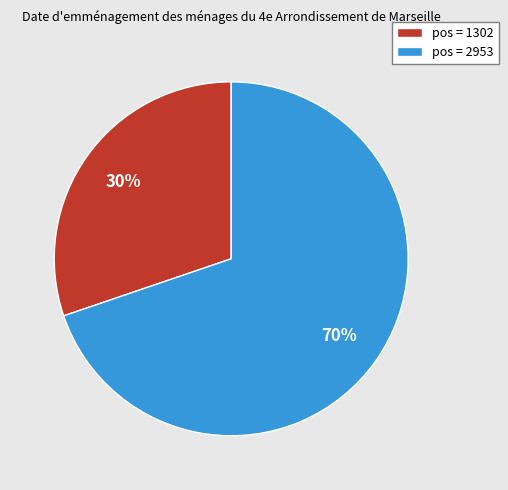

To the nearest percent, what is the difference between the largest and smallest slice percentages?

40%